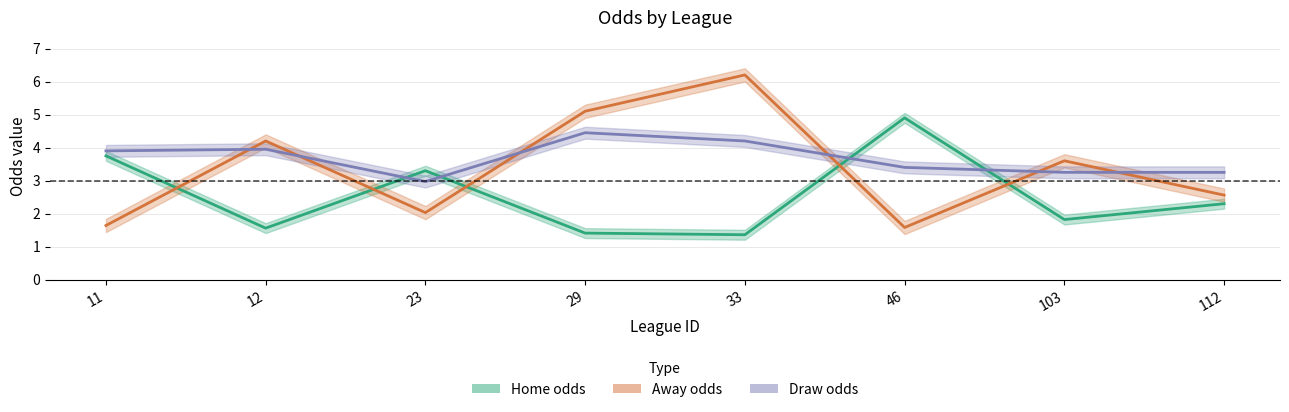

Where is the first local minimum for last_home?

12